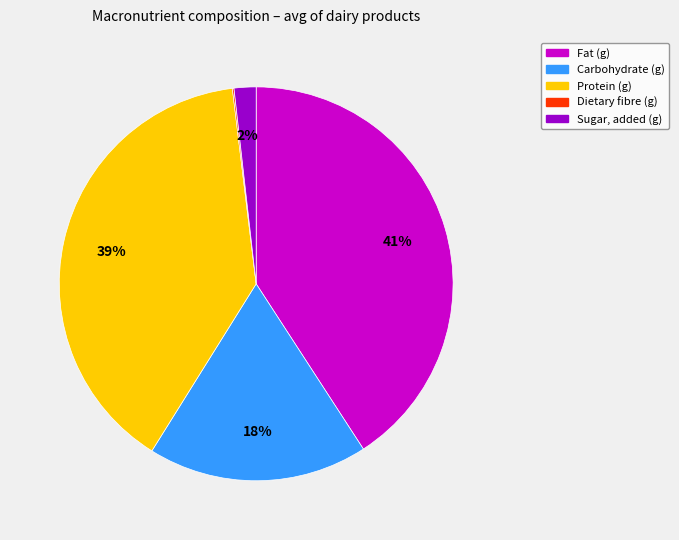

What is the largest slice in the pie chart?

Fat (g)